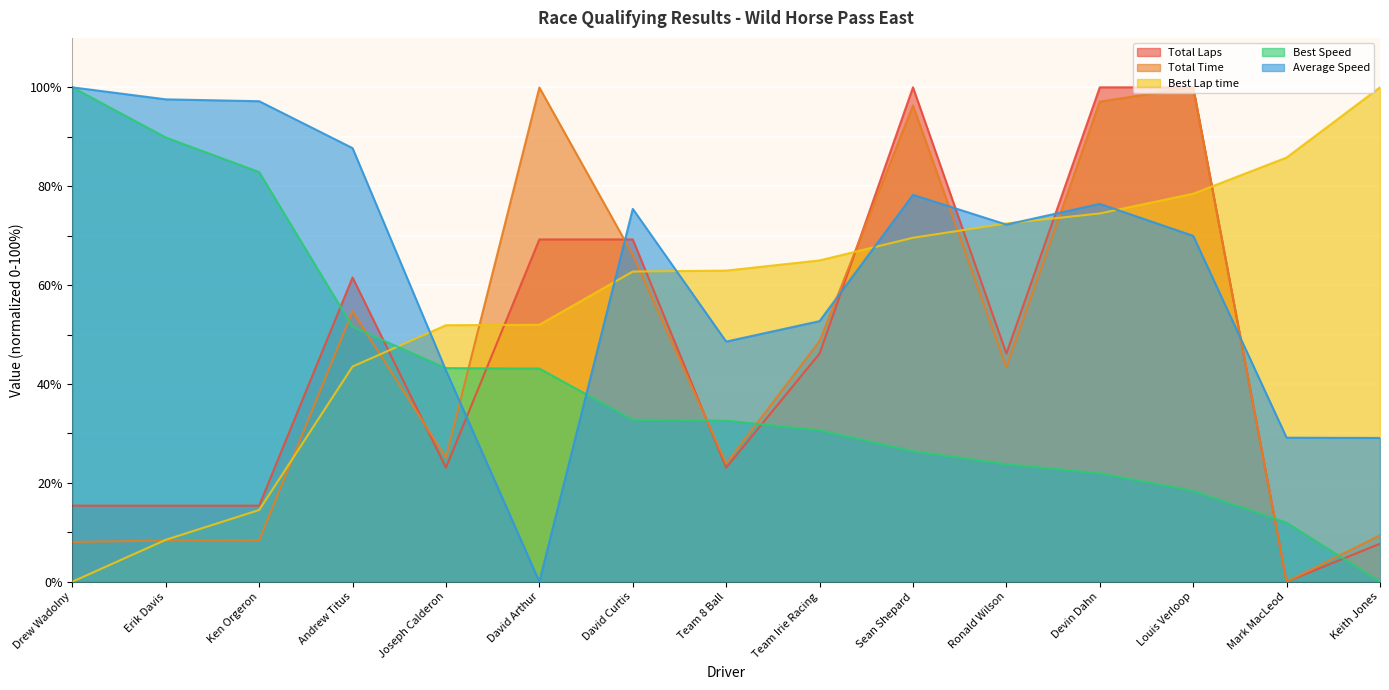

What is the label of the 14th point from the right?

Erik Davis